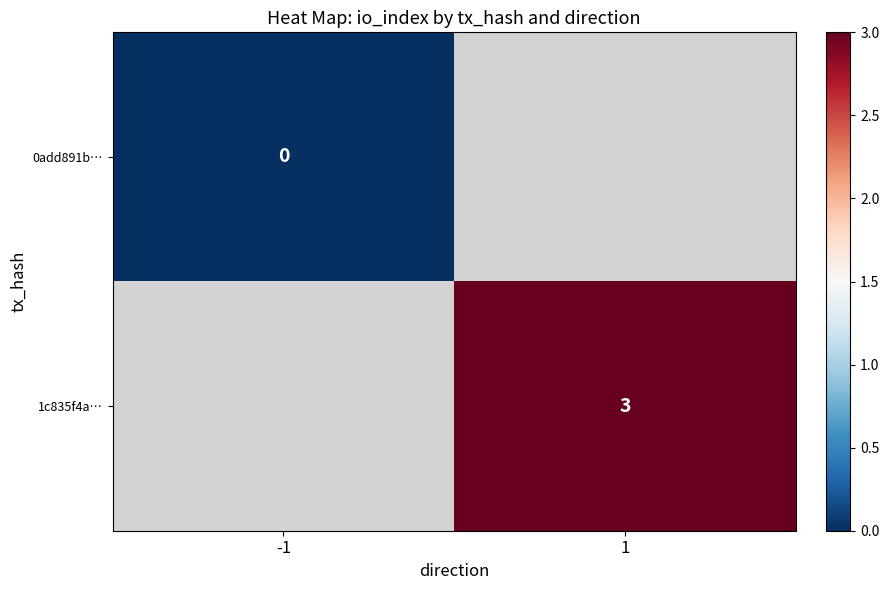

Which label corresponds to the largest value in the chart?

1